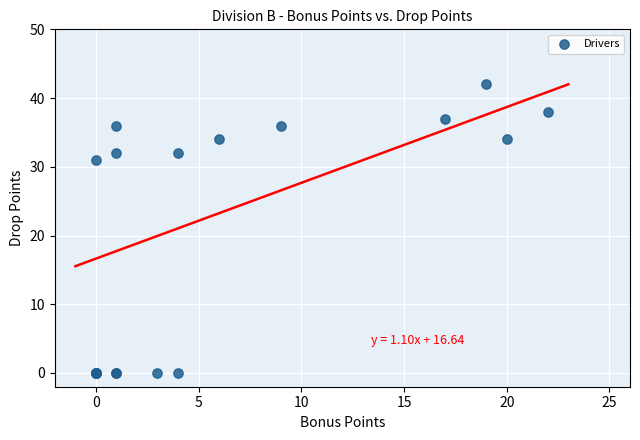

What Y value in the scatter plot is closest to 21?

31